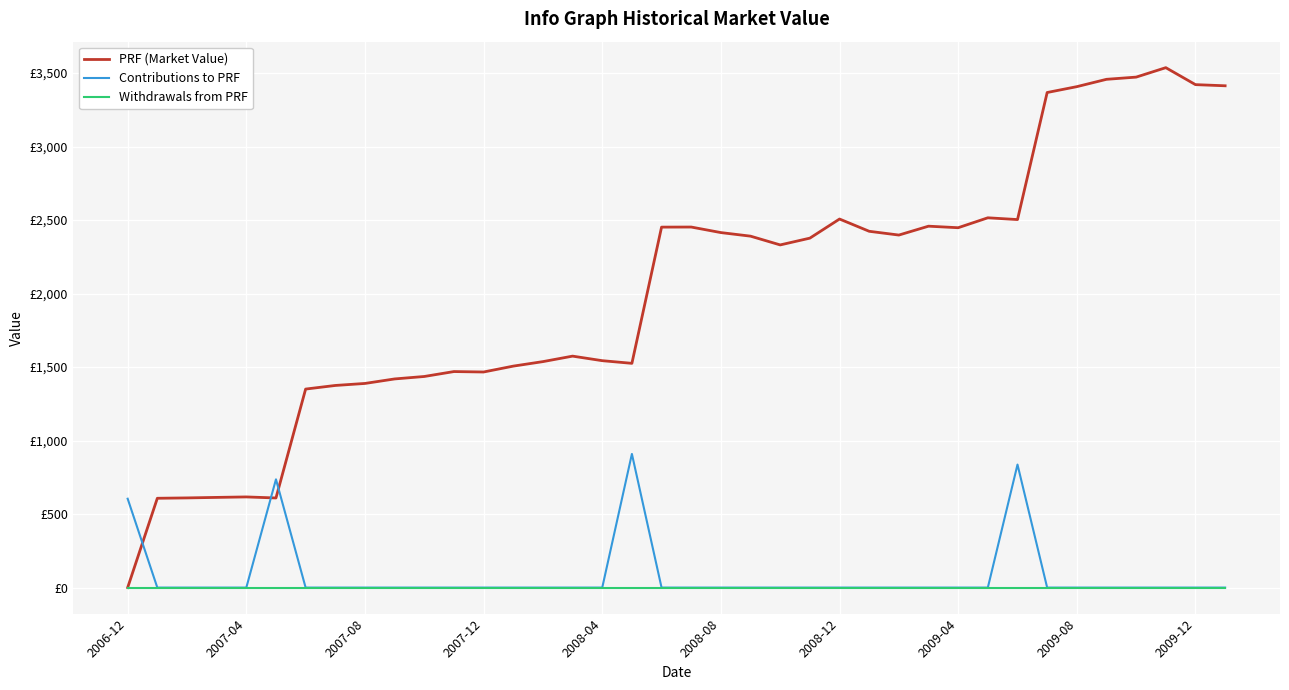

What are all the series names shown in the legend?

PRF (Market Value), Contributions to PRF, Withdrawals from PRF